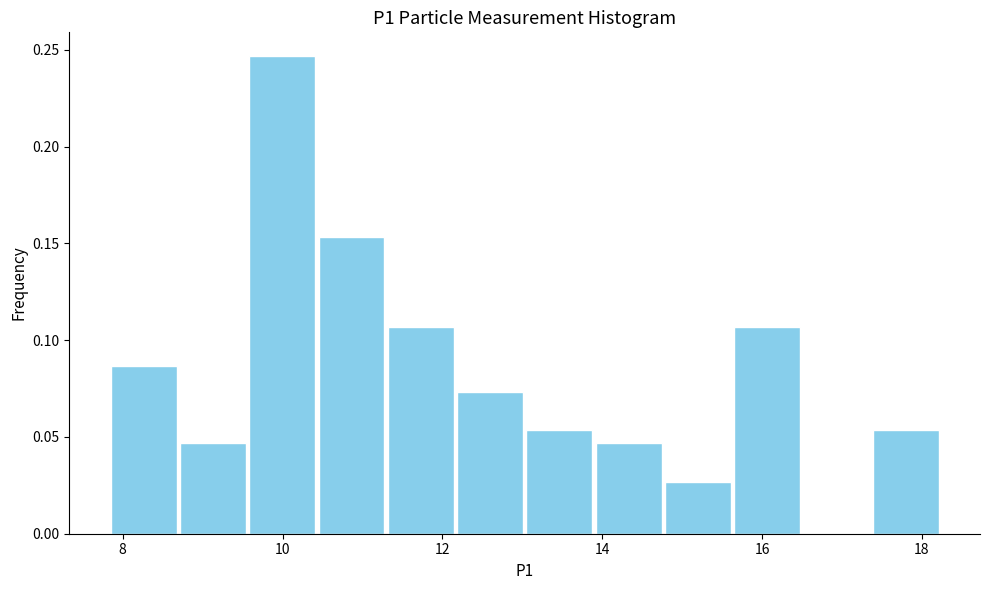

What is the height of the bar covering 8.6 to 9.6 on the x-axis? Neither the bar edges nor the heights are printed on the chart, so give them approximately, as read against the axes.

0.045